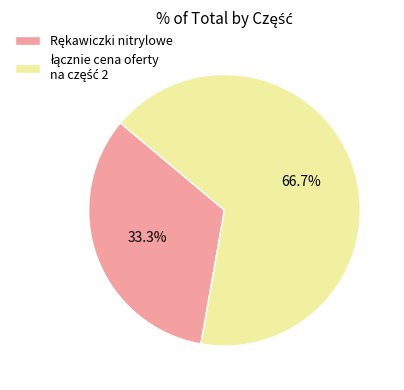

How many segments does this pie chart have?

2